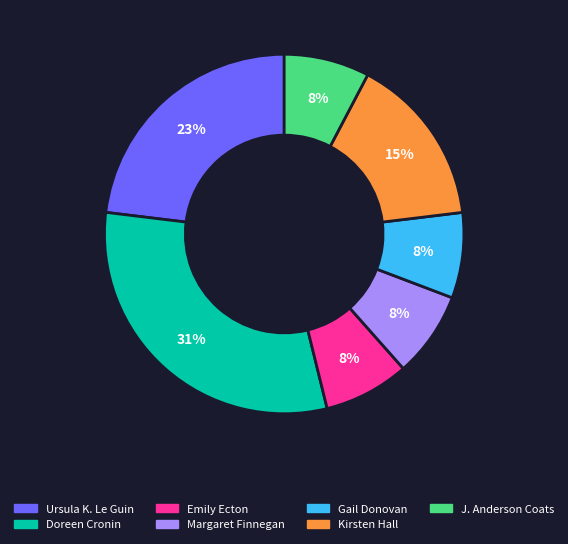

Does Kirsten Hall account for over 50% of the chart?

No